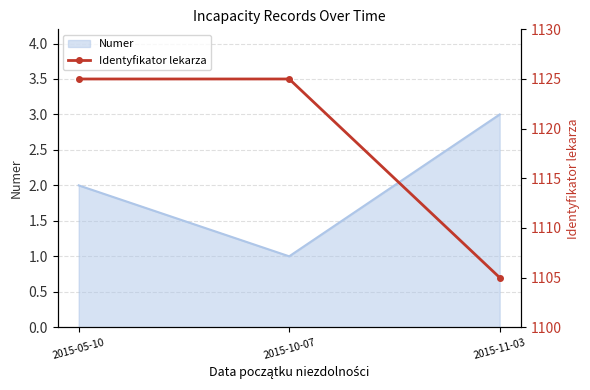

True or false: the data shows 1125 at 2015-10-07.

True